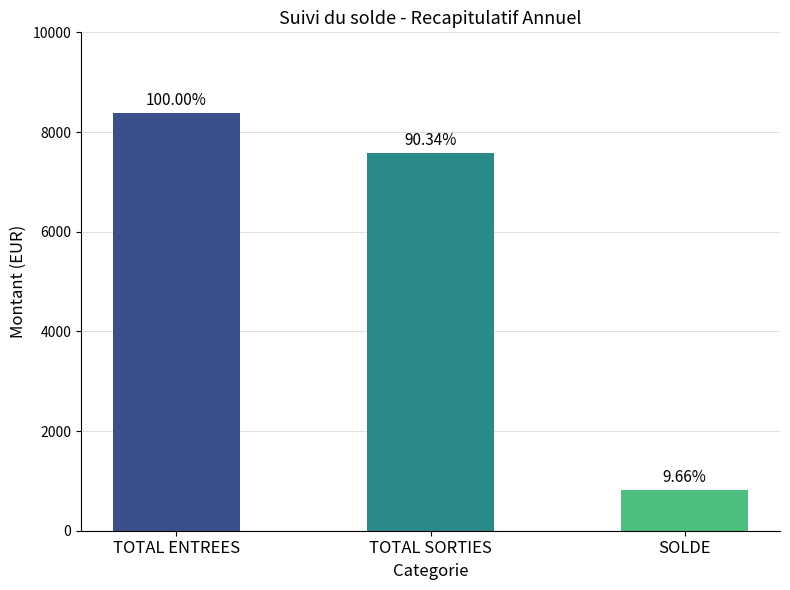

At which label is the value closest to 4599?

TOTAL SORTIES